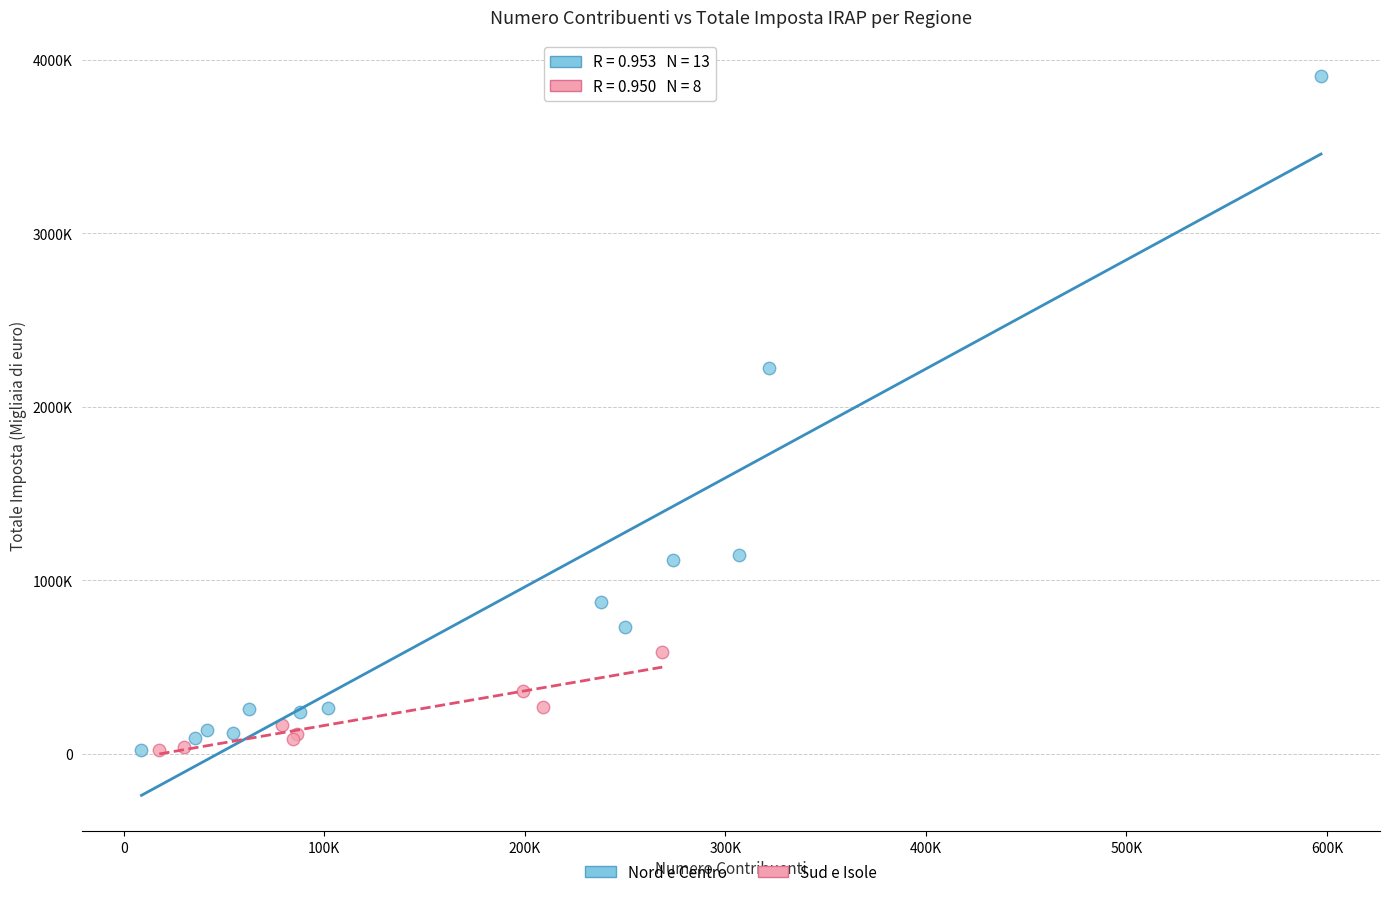

Which series contains the highest Y value?

Nord e Centro